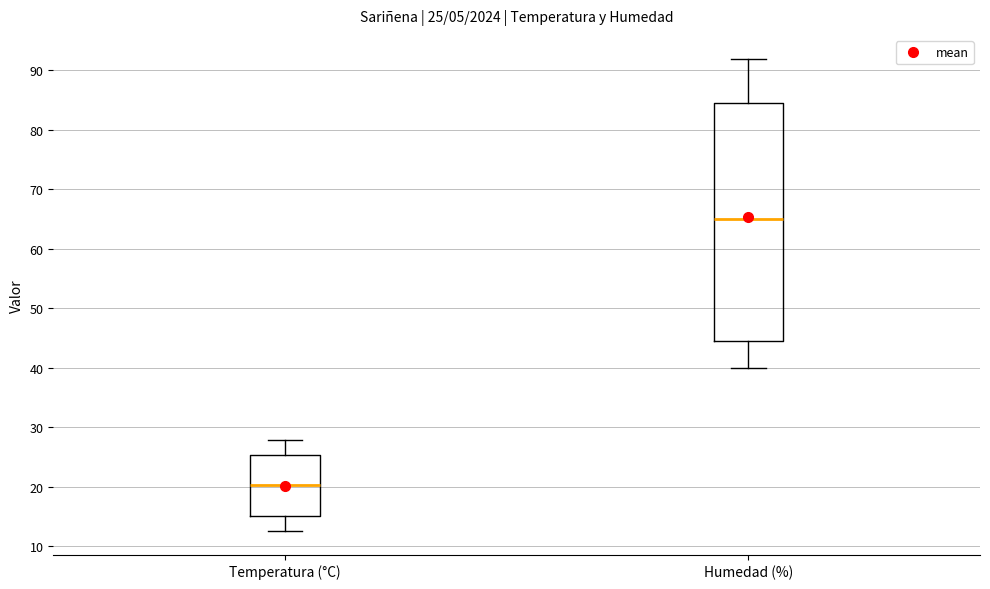

Comparing the boxes themselves (not the whiskers), which one is the tallest?

Humedad (%)